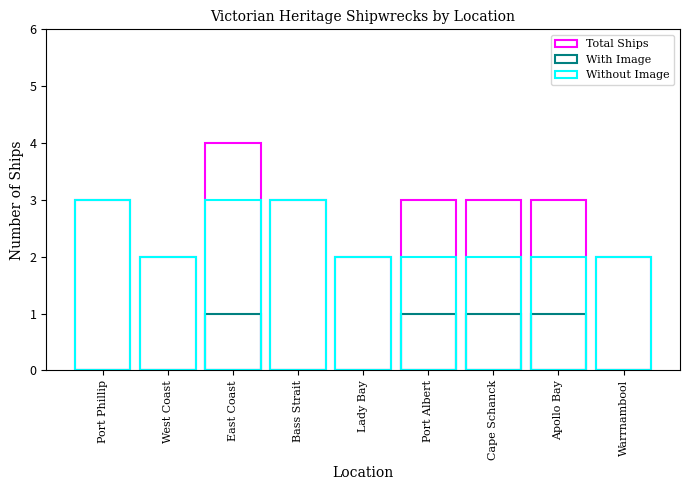

Which has a higher value, West Coast or East Coast?

East Coast